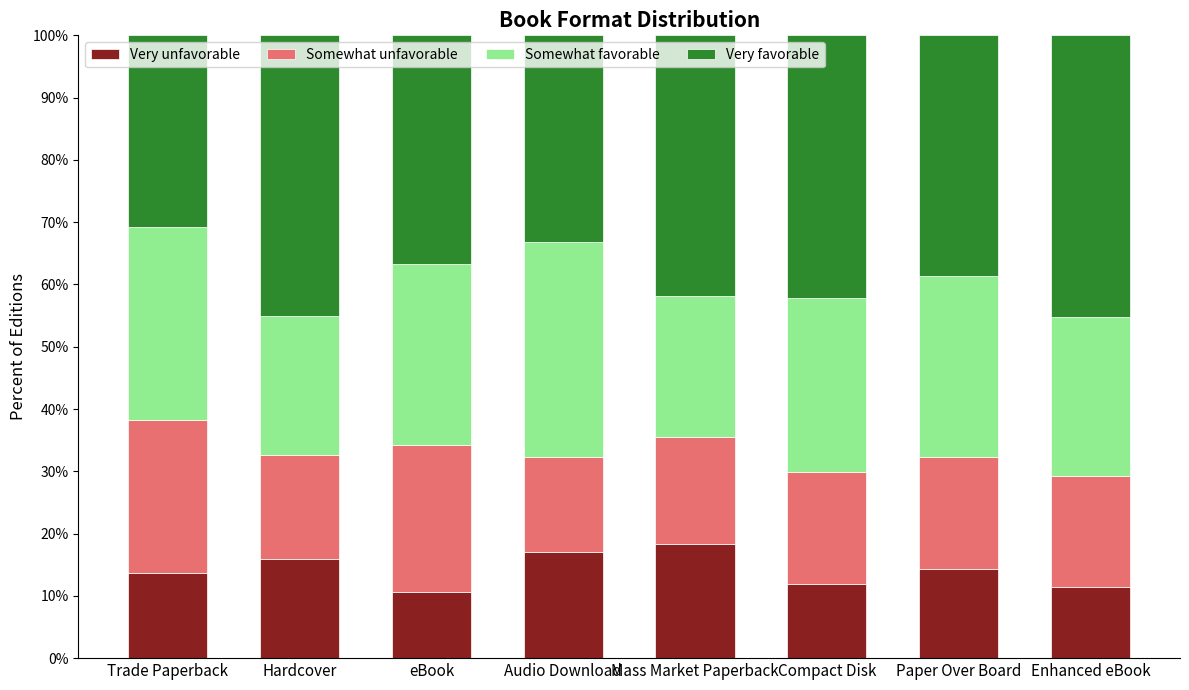

What is the sum of all Very unfavorable values?

113.3